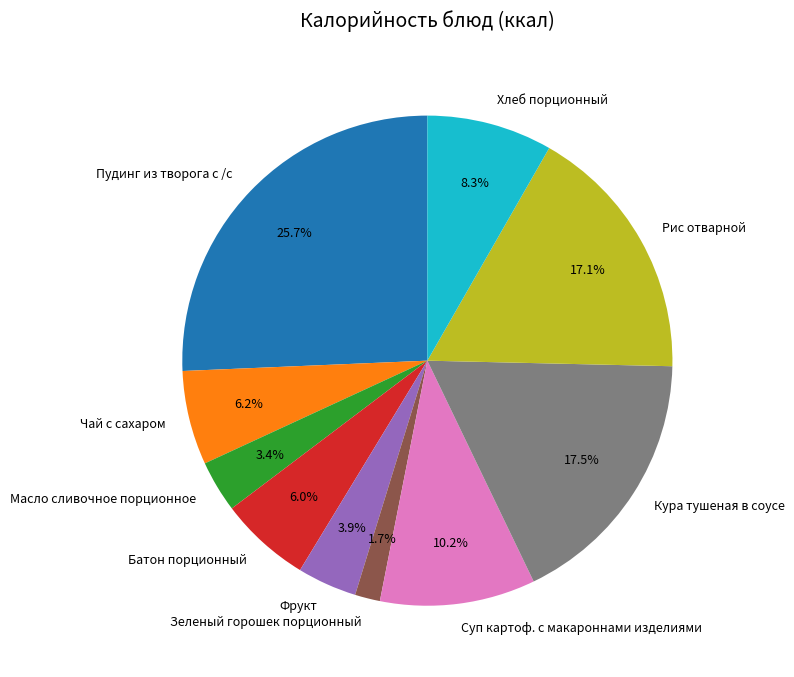

Count the number of slices in the pie.

10